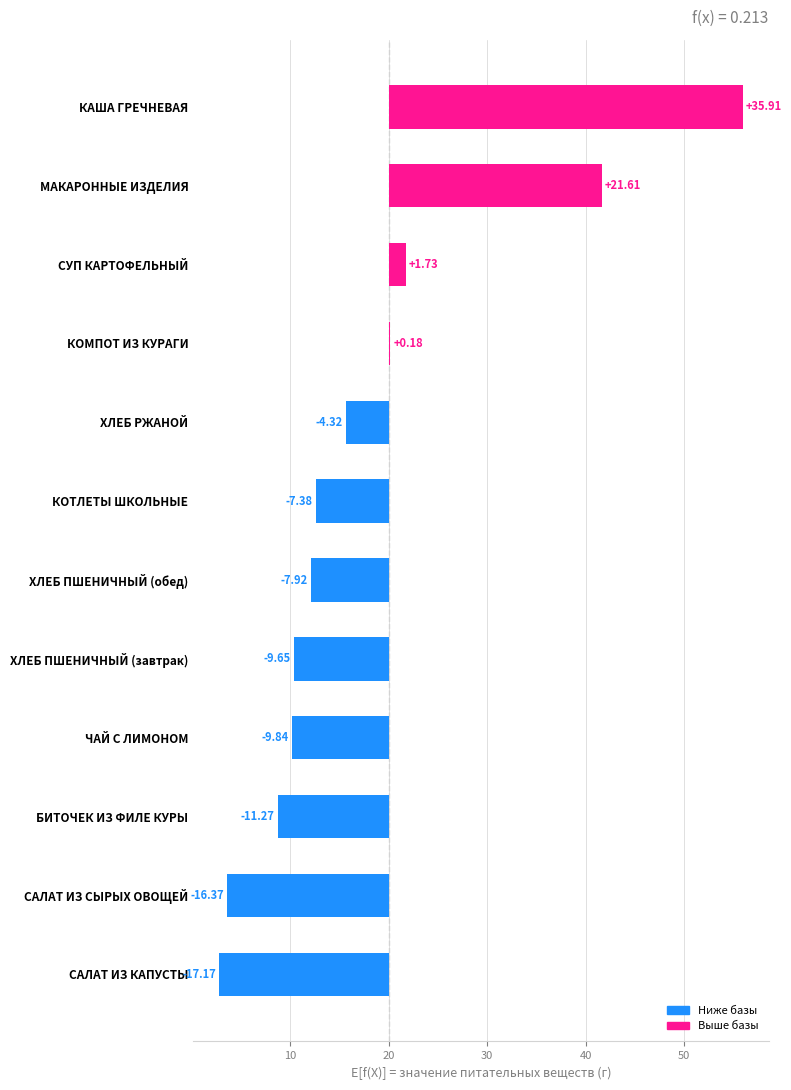

What is the average value?

-2.0